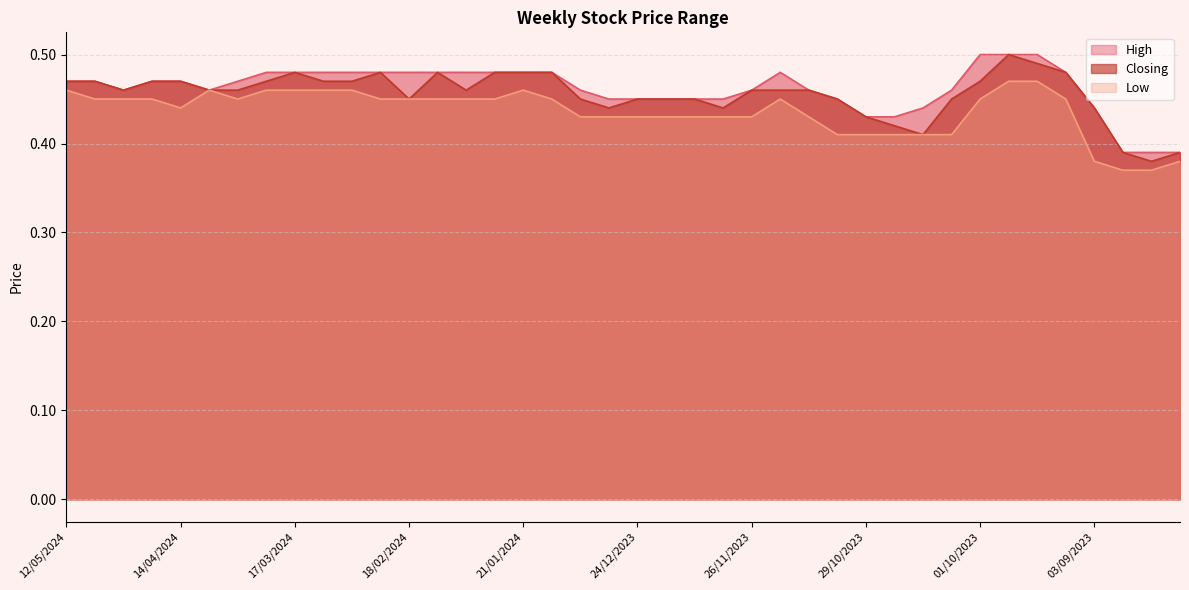

What is the total value across all series at 21/01/2024?

1.4